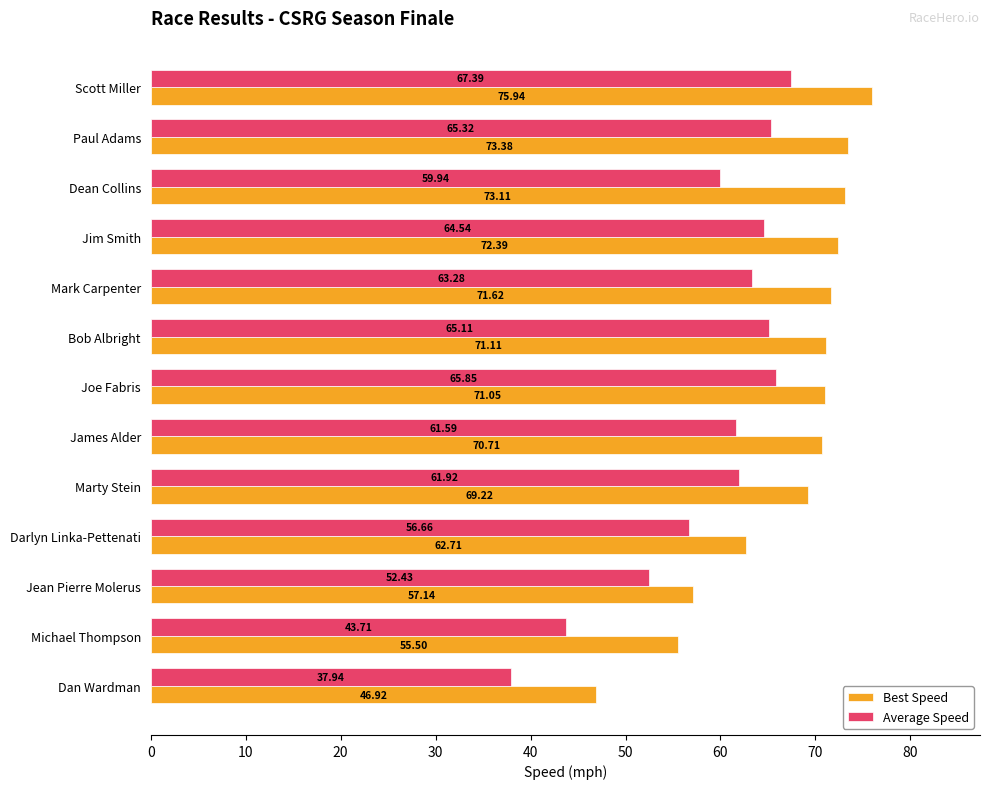

Rank the categories by Best Speed value from lowest to highest.

Dan Wardman, Michael Thompson, Jean Pierre Molerus, Darlyn Linka-Pettenati, Marty Stein, James Alder, Joe Fabris, Bob Albright, Mark Carpenter, Jim Smith, Dean Collins, Paul Adams, Scott Miller